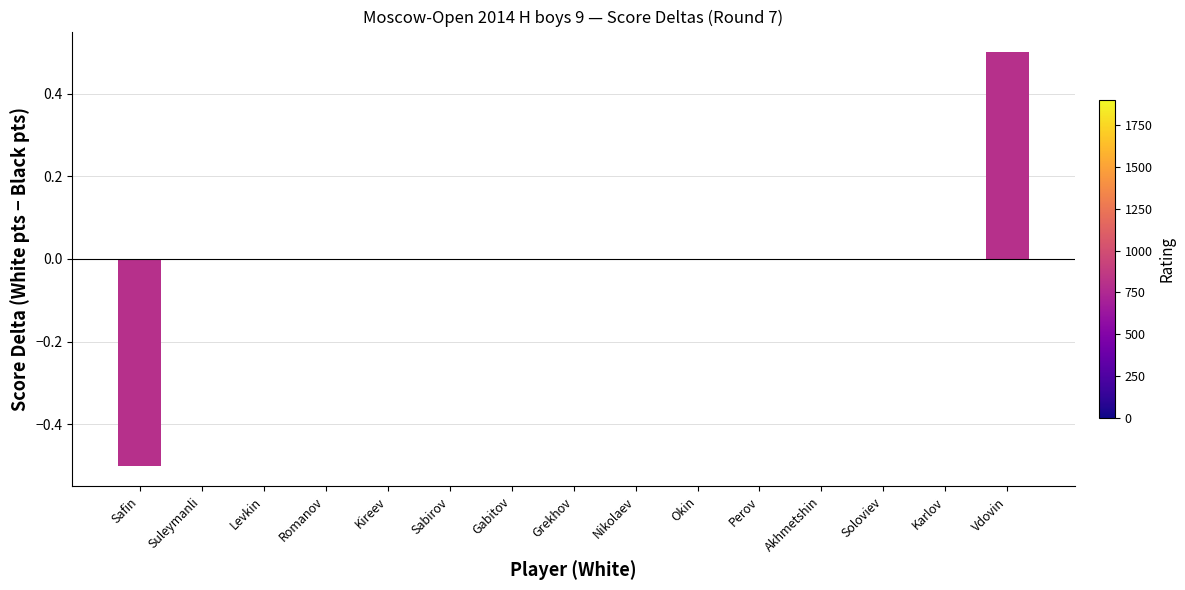

Which label corresponds to the largest value in the chart?

Vdovin